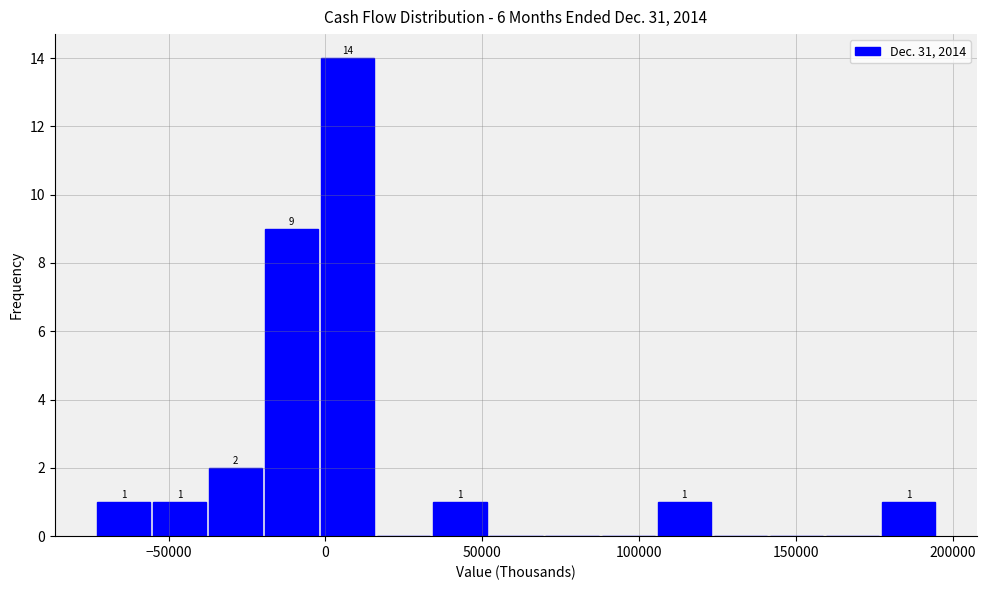

Around what value on the x-axis is the tallest bar? Give the approximate position of its centre, as read against the axis.

5000